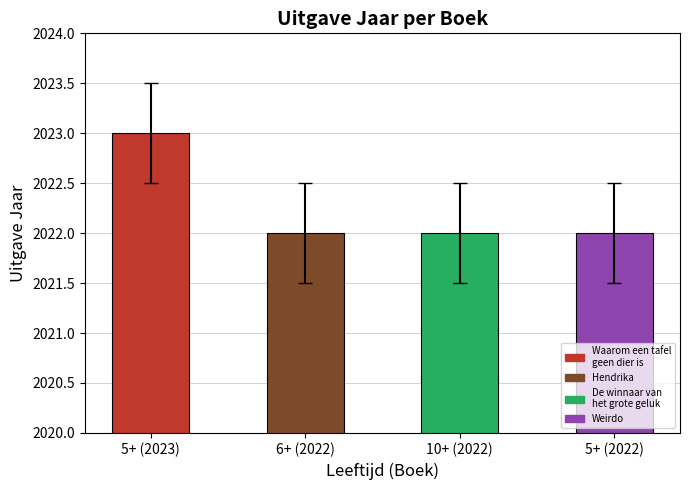

What is the difference between the maximum and minimum values?

1